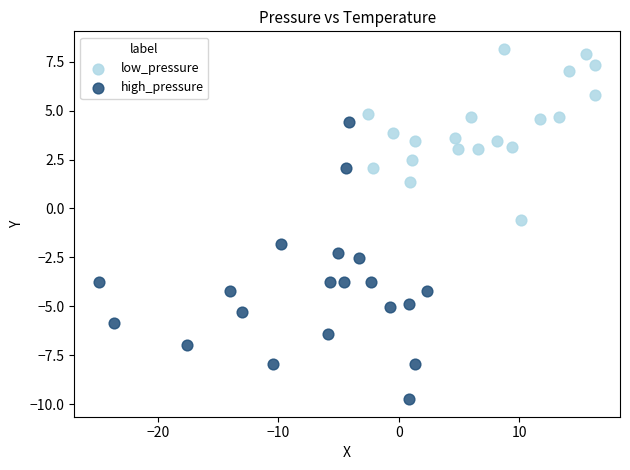

Which series reaches the minimum Y coordinate?

high_pressure